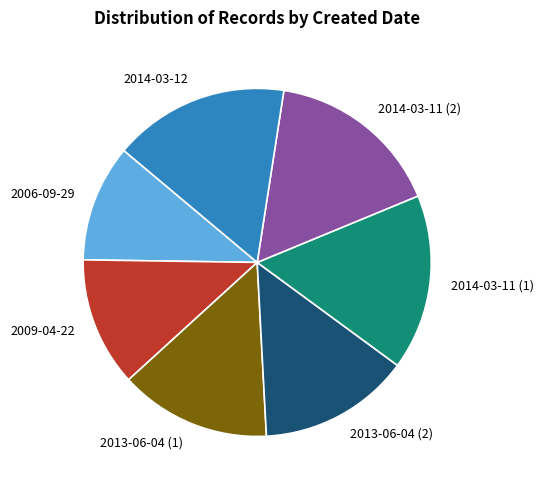

Approximately how many times larger is the value at 2009-04-22 compared to 2014-03-11 (1)?

0.7